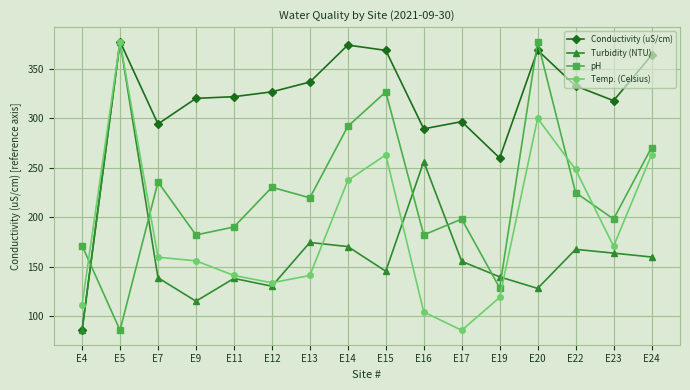

Where does the Conductivity (uS/cm) series first go above 326?

E5